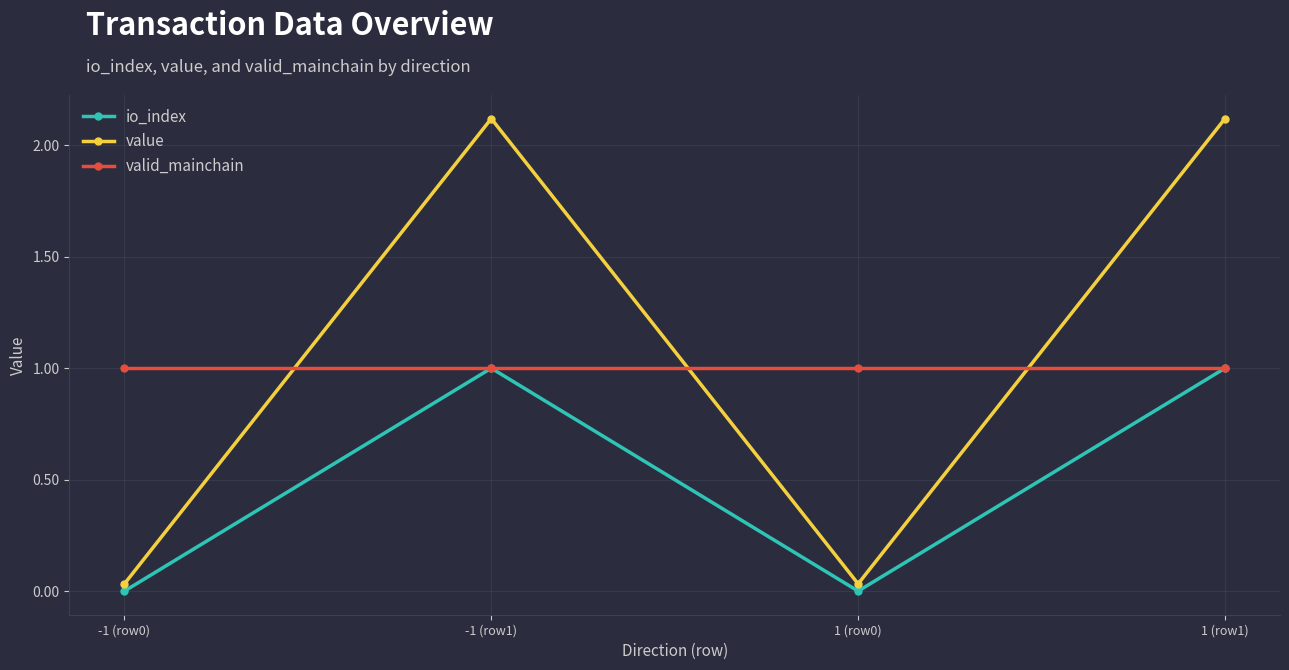

True or false: io_index and value intersect in this chart.

False